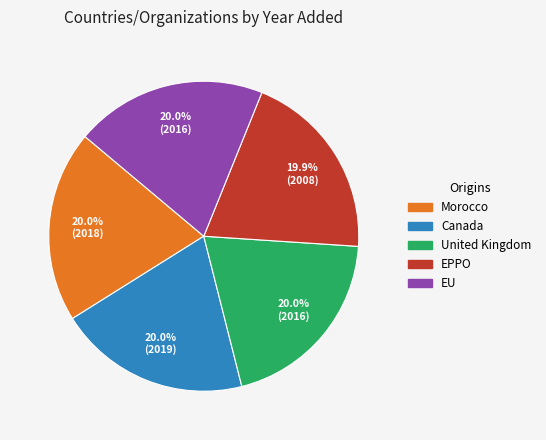

Does Canada account for over 50% of the chart?

No